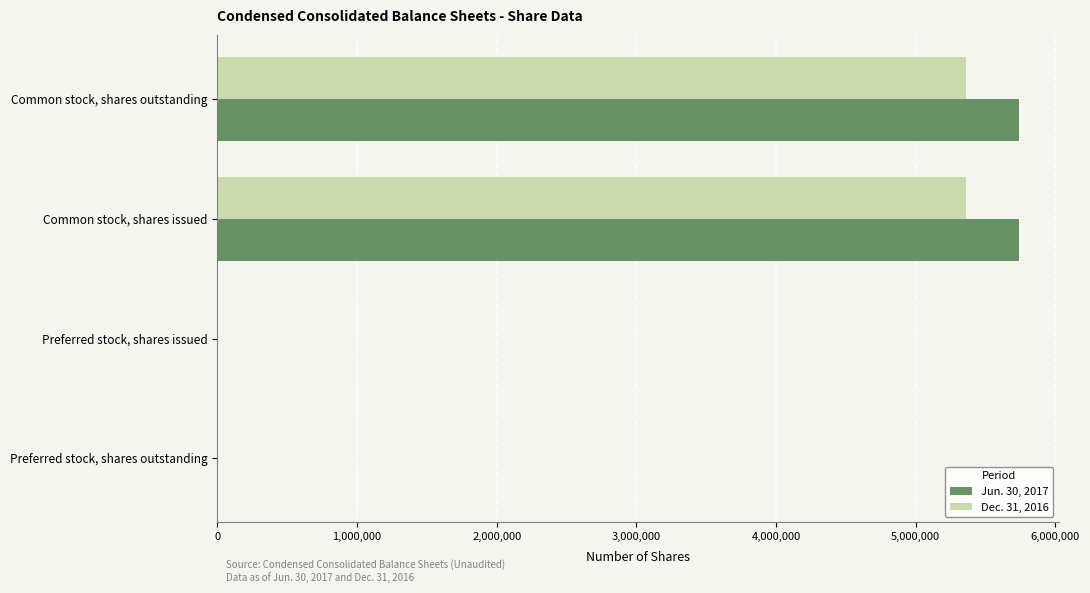

The Jun. 30, 2017 series shows -2146693 at Preferred stock, shares issued. True or false?

False